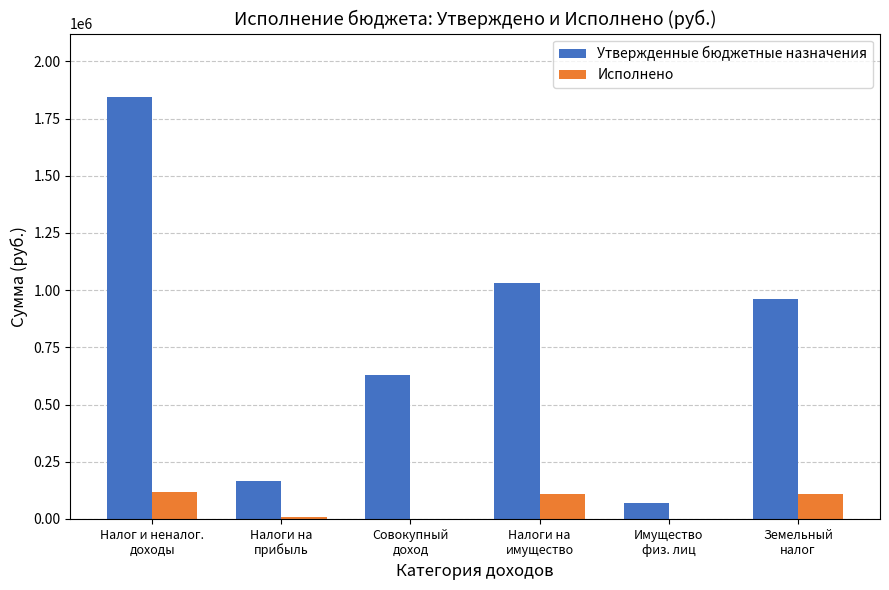

Where is Утвержденные бюджетные назначения nearest to the value 957500?

Земельный
налог